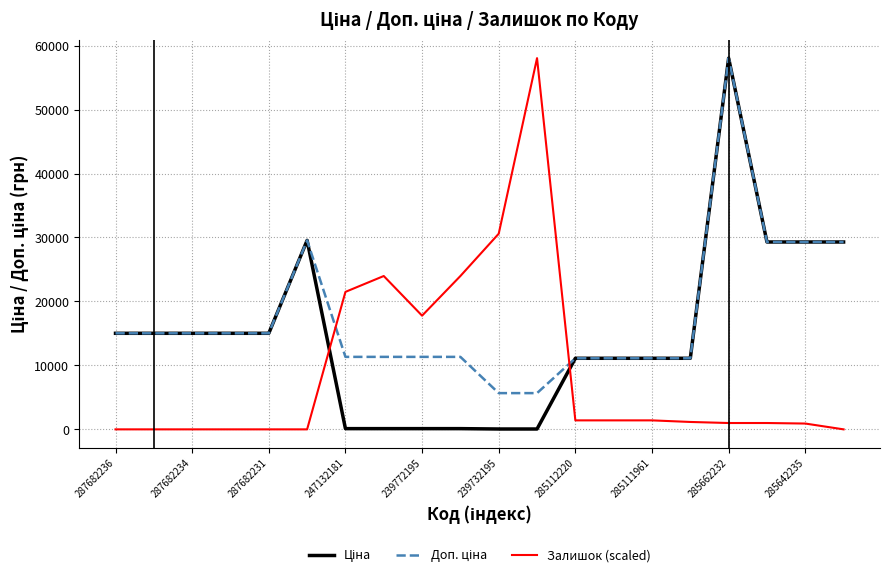

What is the greatest value displayed?

58037.0